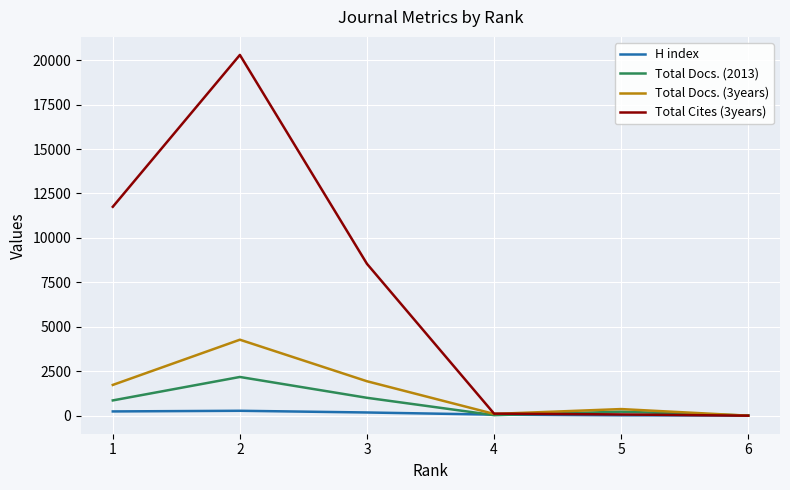

What is the difference between the Total Docs. (2013) values at 1 and 2?

1319